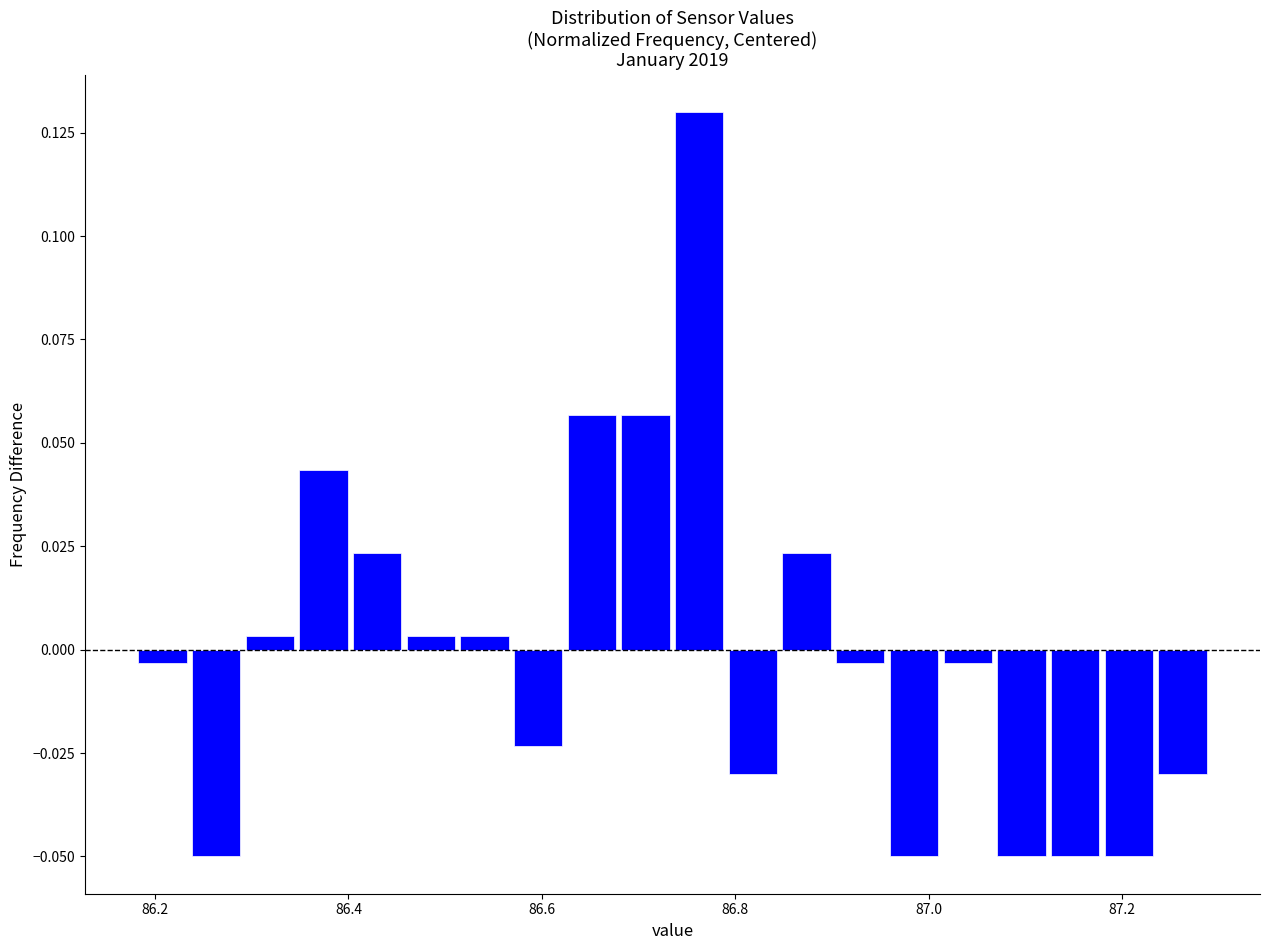

Read against the x-axis, roughly where is the centre of the tallest bar?

86.76